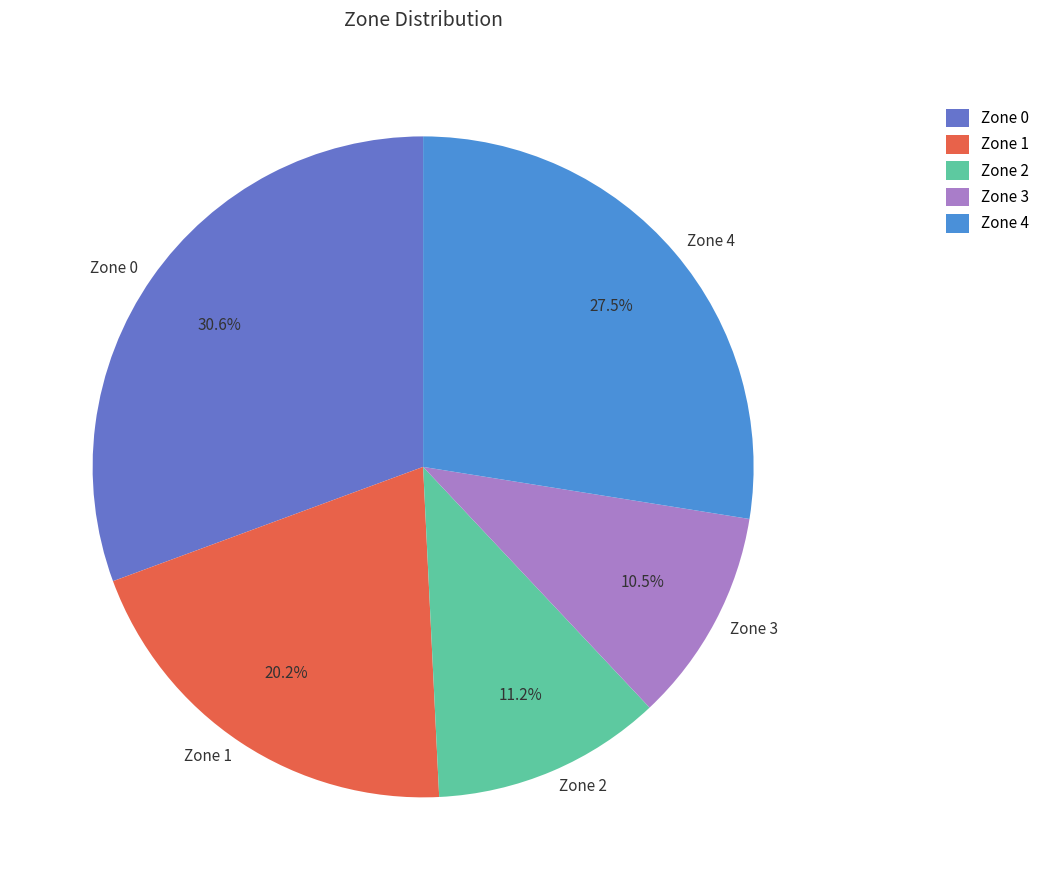

Rank the categories by value from highest to lowest.

Zone 0, Zone 4, Zone 1, Zone 2, Zone 3